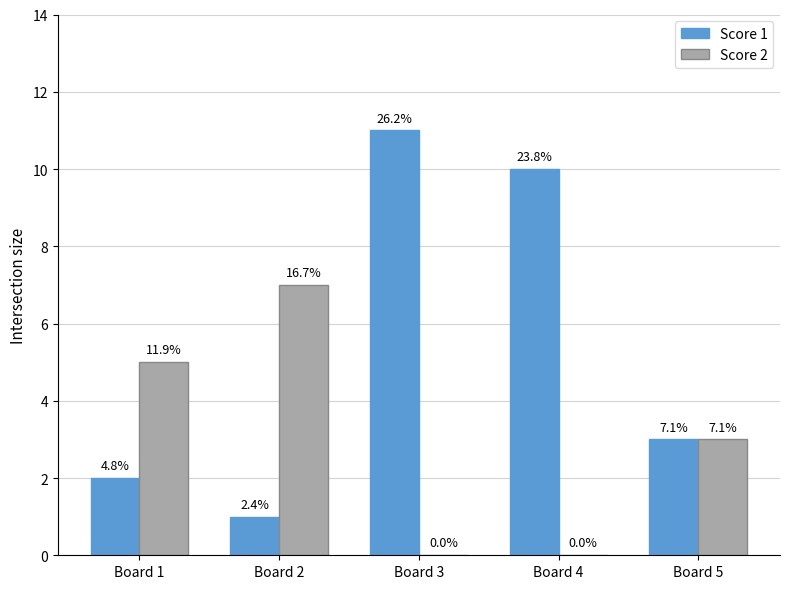

Where is Score 1 nearest to the value 6?

Board 5